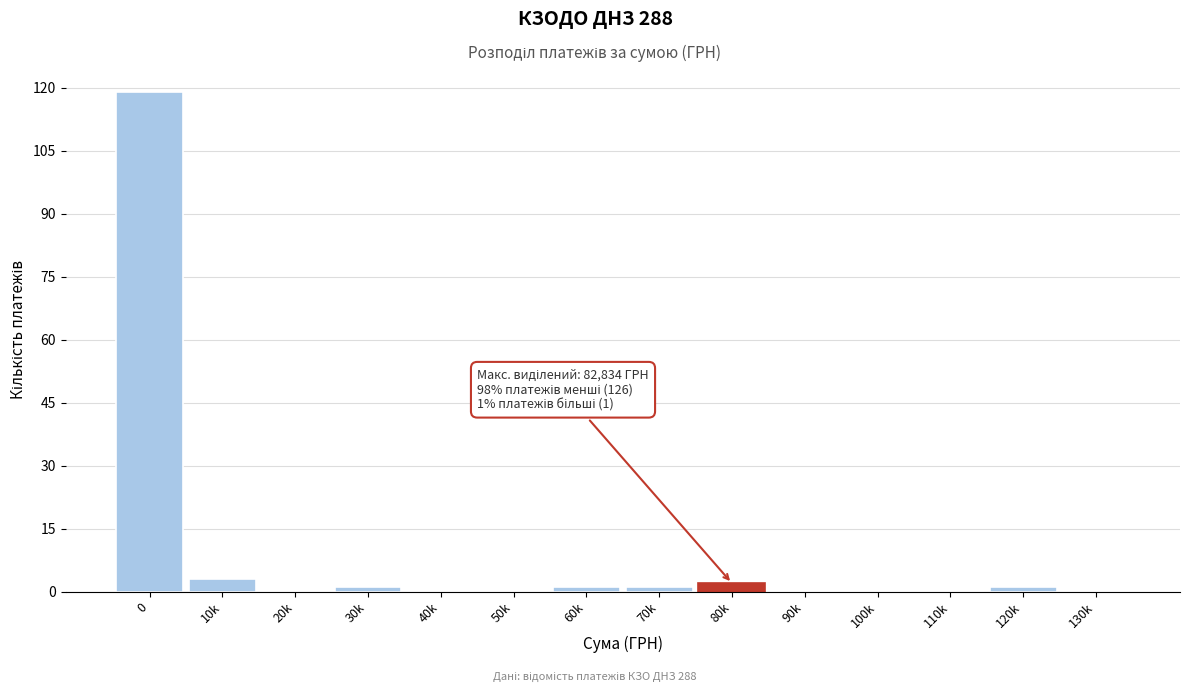

Reading left to right, what are all the values shown in this chart?

0=119	10k=3	20k=0	30k=1	40k=0	50k=0	60k=1	70k=1	80k=2	90k=0	100k=0	110k=0	120k=1	130k=0